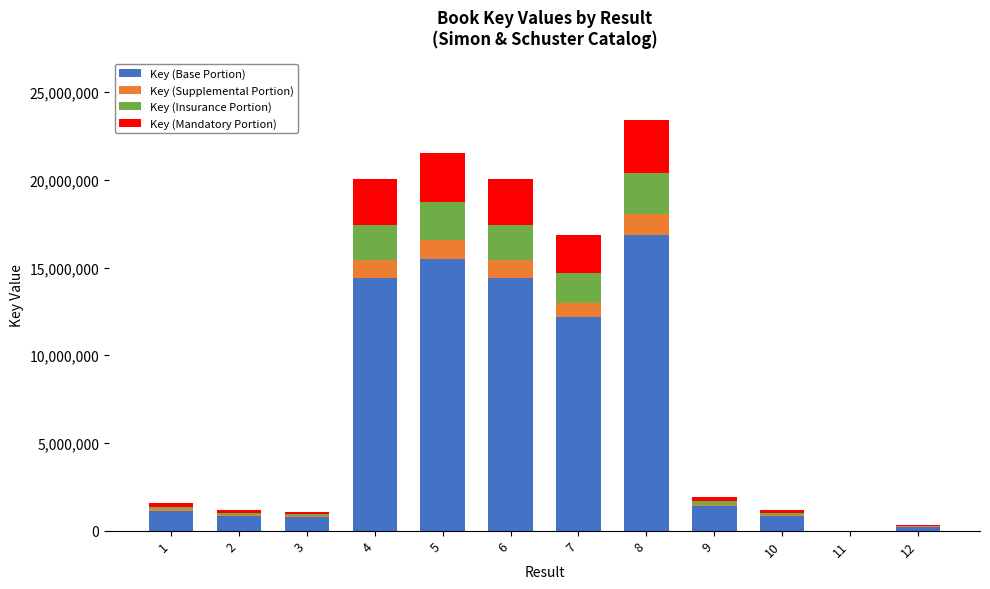

The value of Key (Base Portion) at 5 is 15481679. True or false?

True